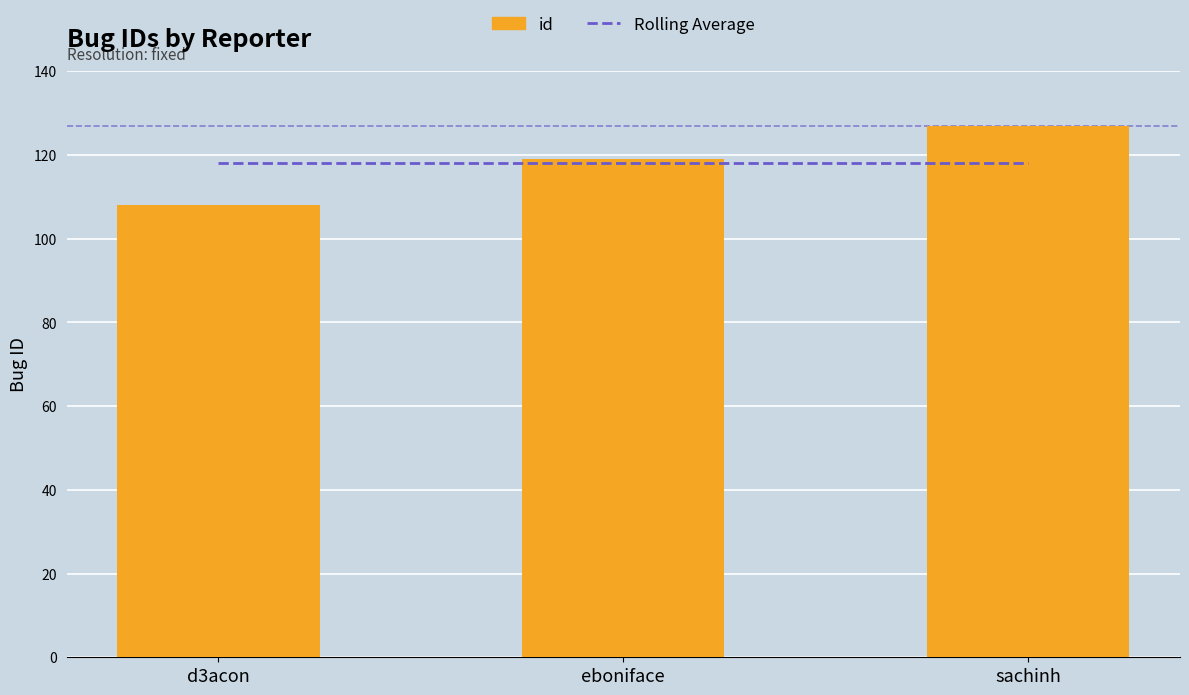

Read the id value at eboniface, to the nearest 5.

120